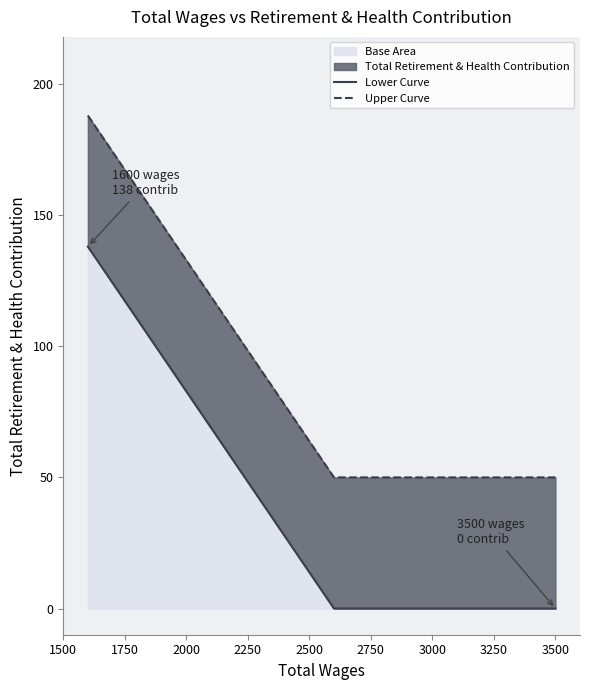

True or false: Upper Curve and Lower Curve intersect in this chart.

False